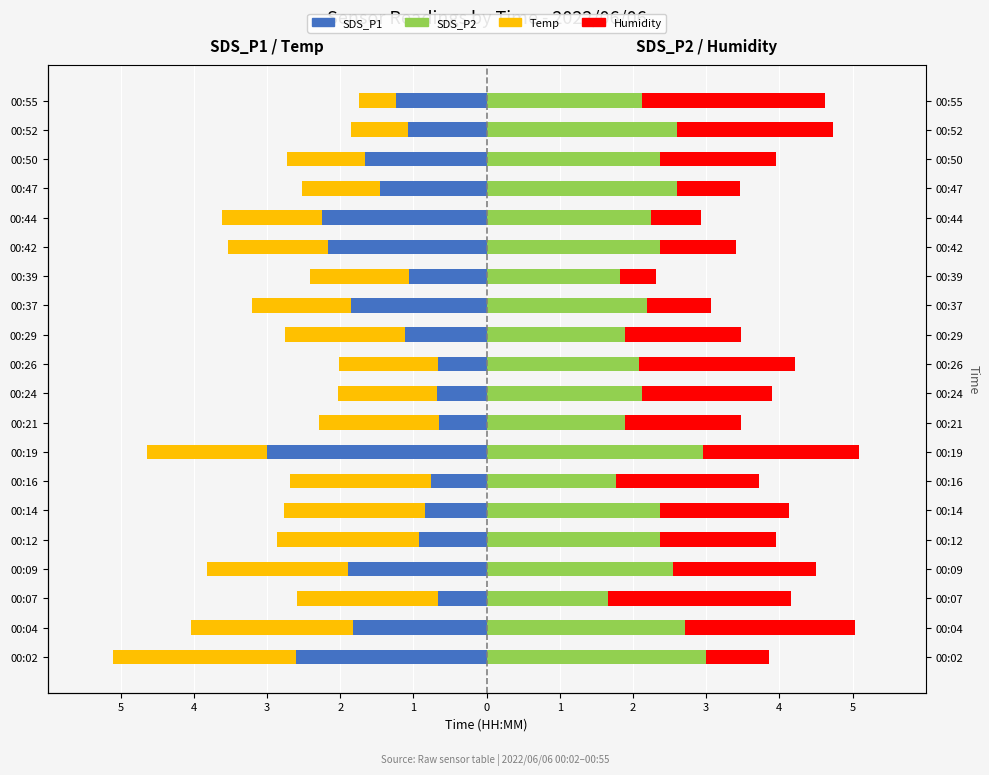

How many data points in SDS_P2 are less than 2?

5